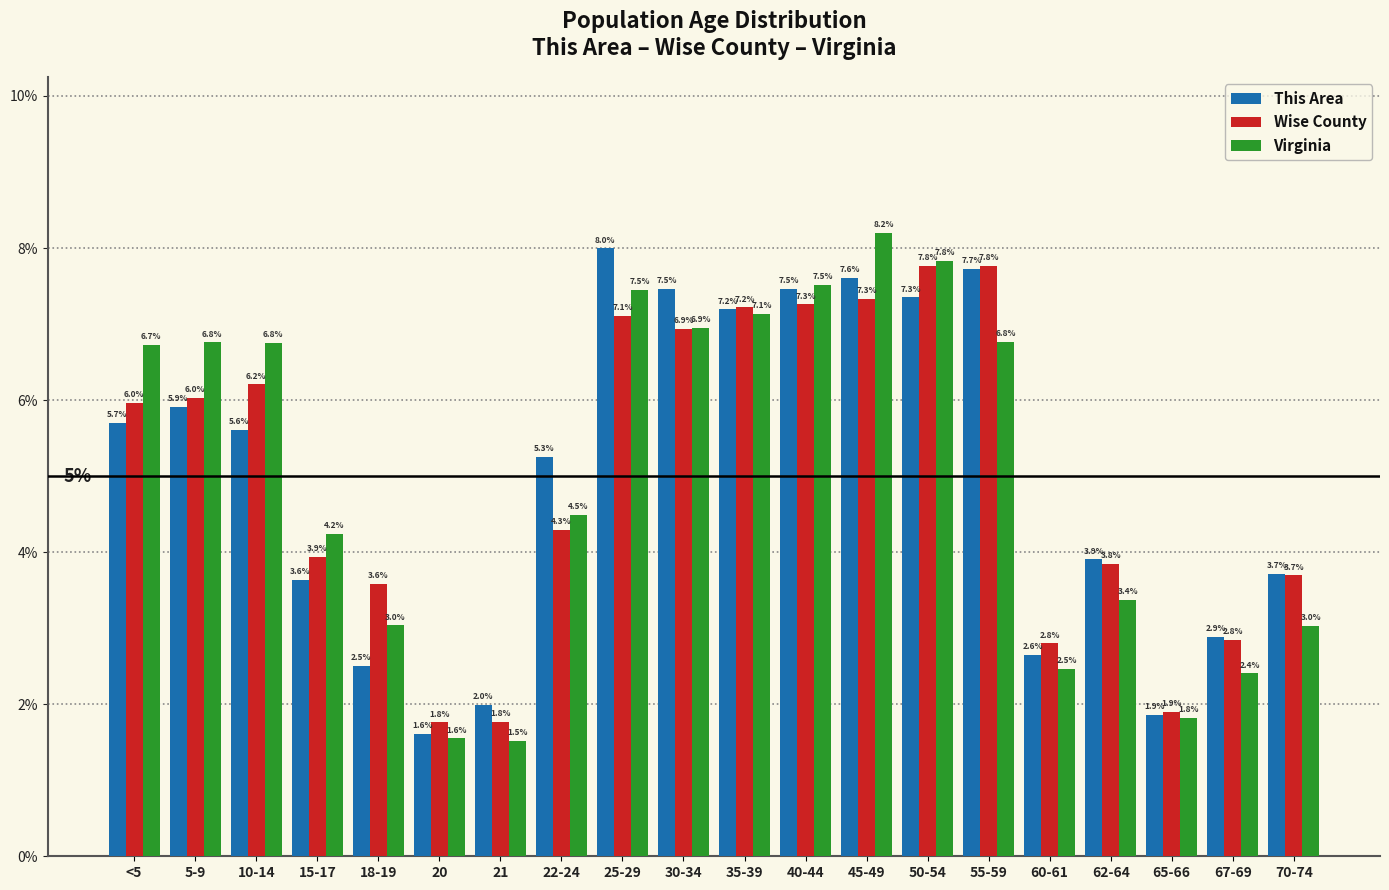

Does the chart contain stacked bars?

No